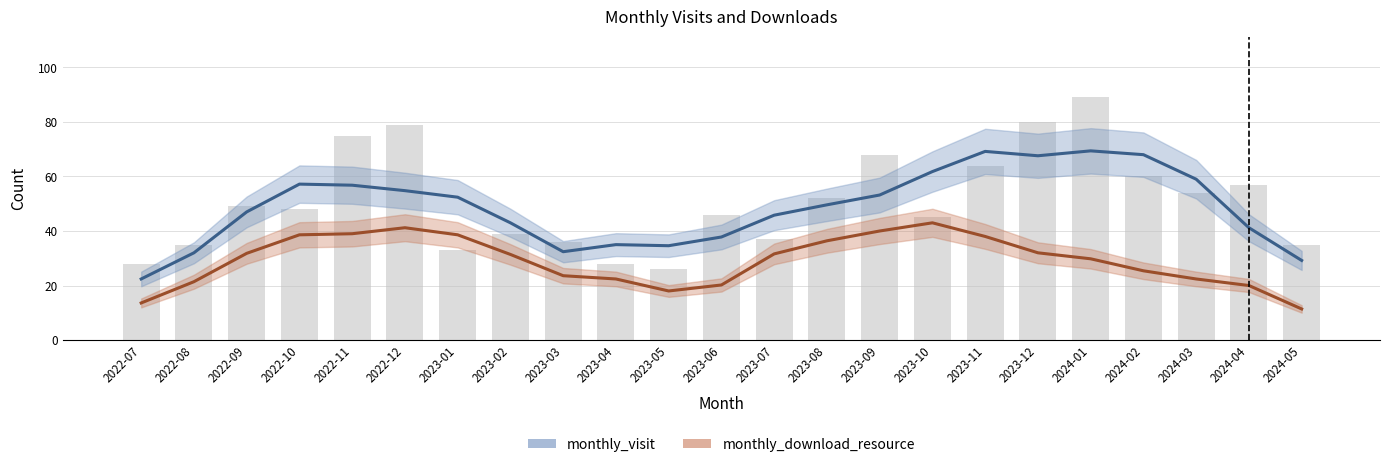

Where is monthly_download_resource nearest to the value 27?

2024-02